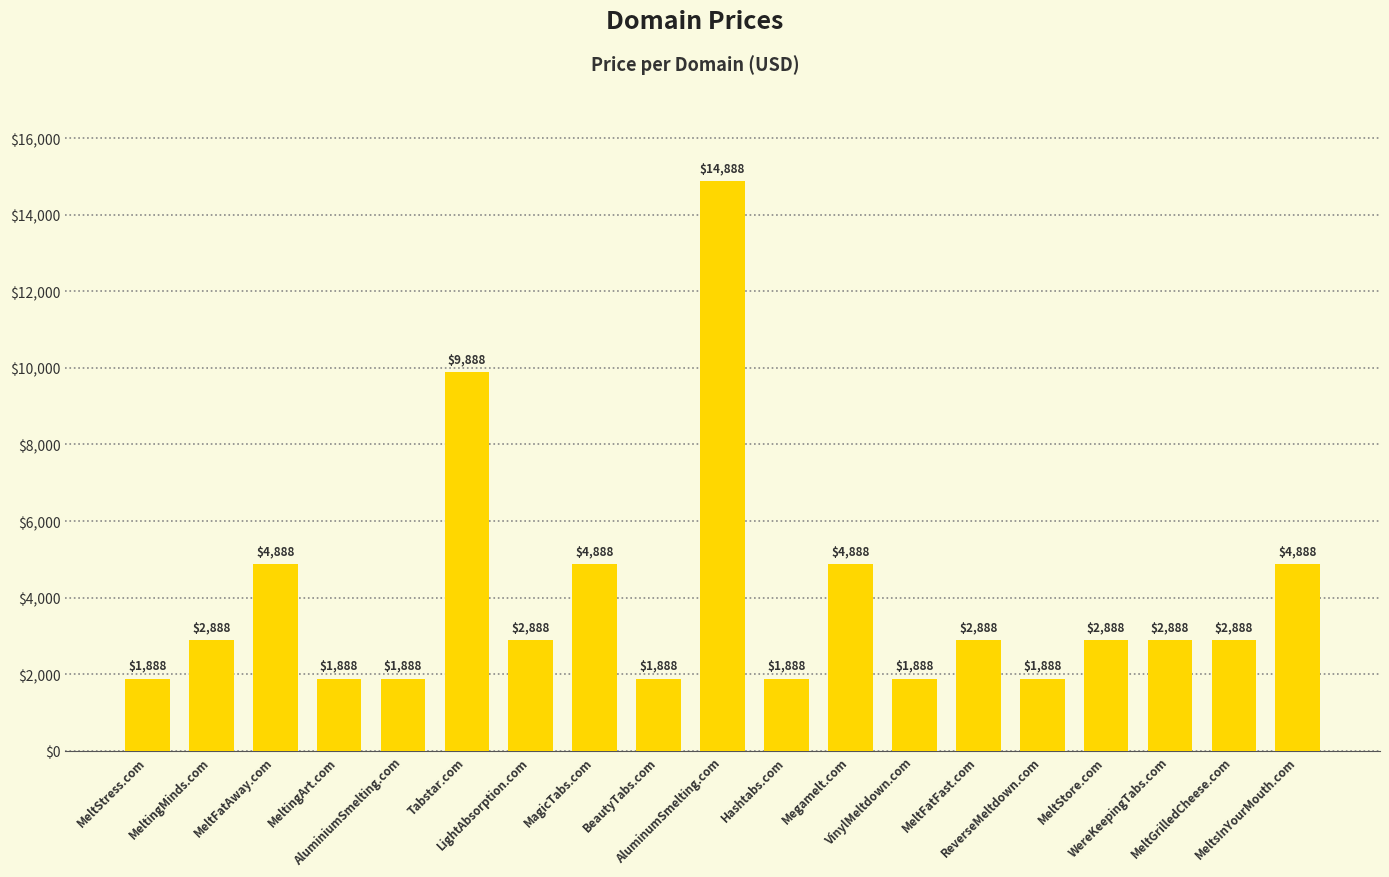

What is the smallest value displayed?

1888